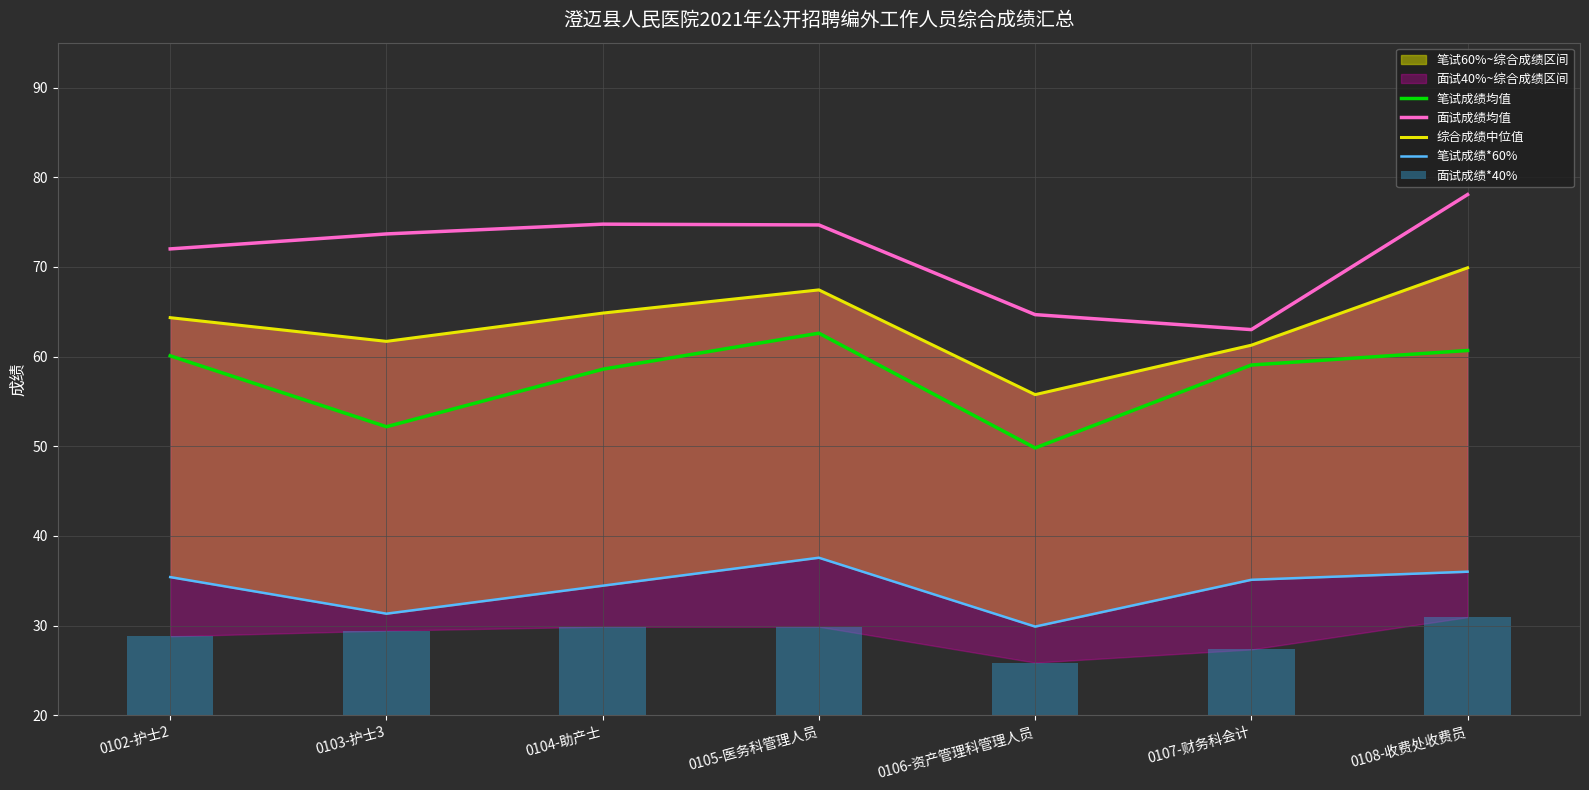

What is the value of the 综合成绩中位值 bar at the 6th from the left?

61.3